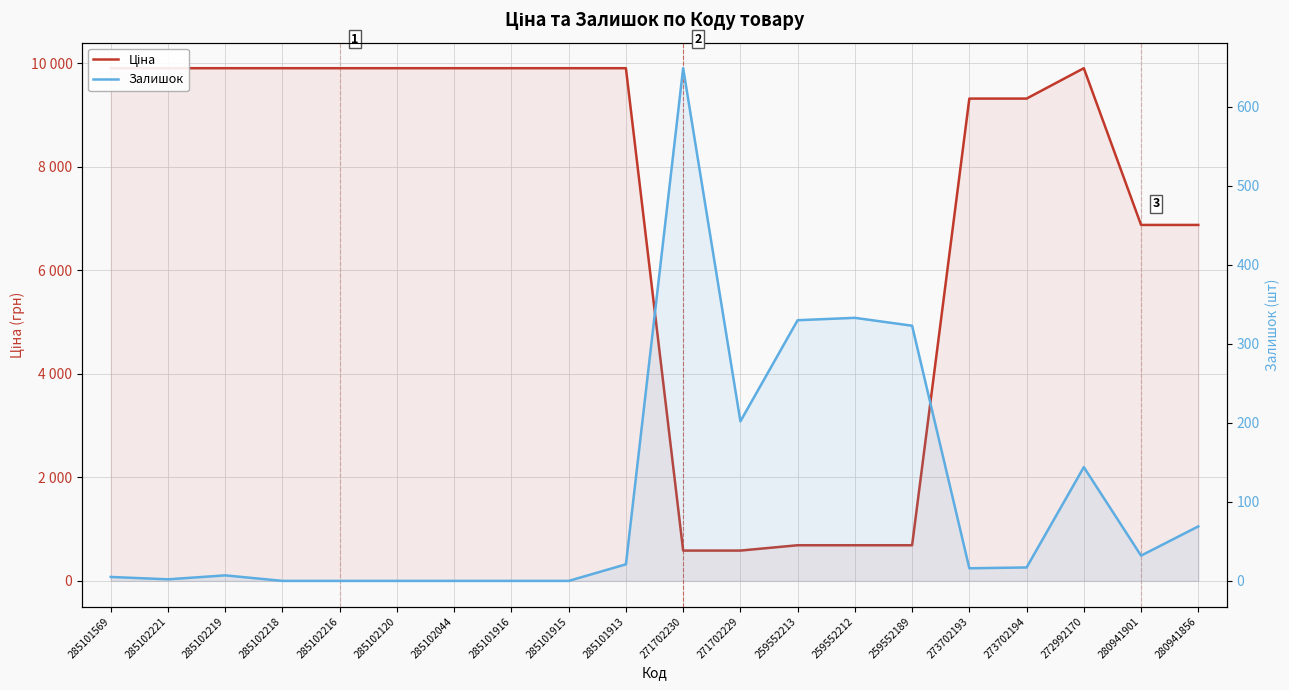

How many lines are shown in the chart?

2